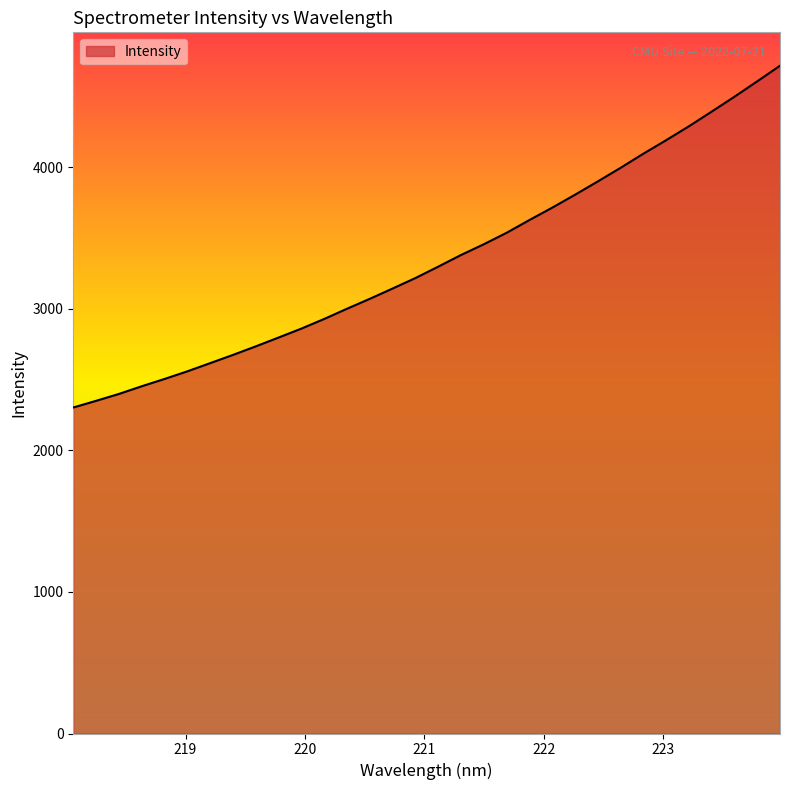

What is the difference between the maximum and minimum values?

2413.5